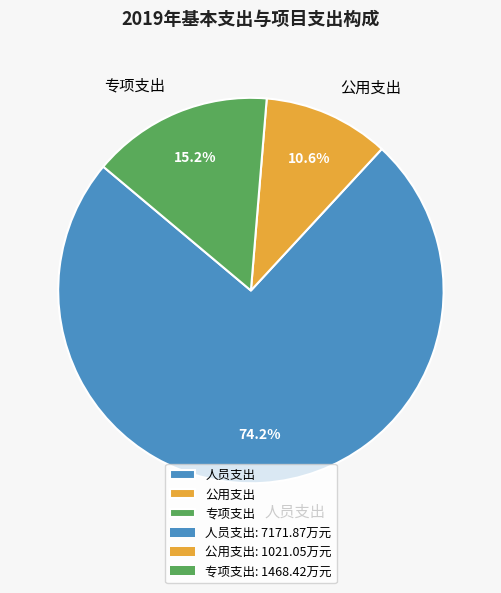

Rank the categories by value from highest to lowest.

人员支出, 专项支出, 公用支出